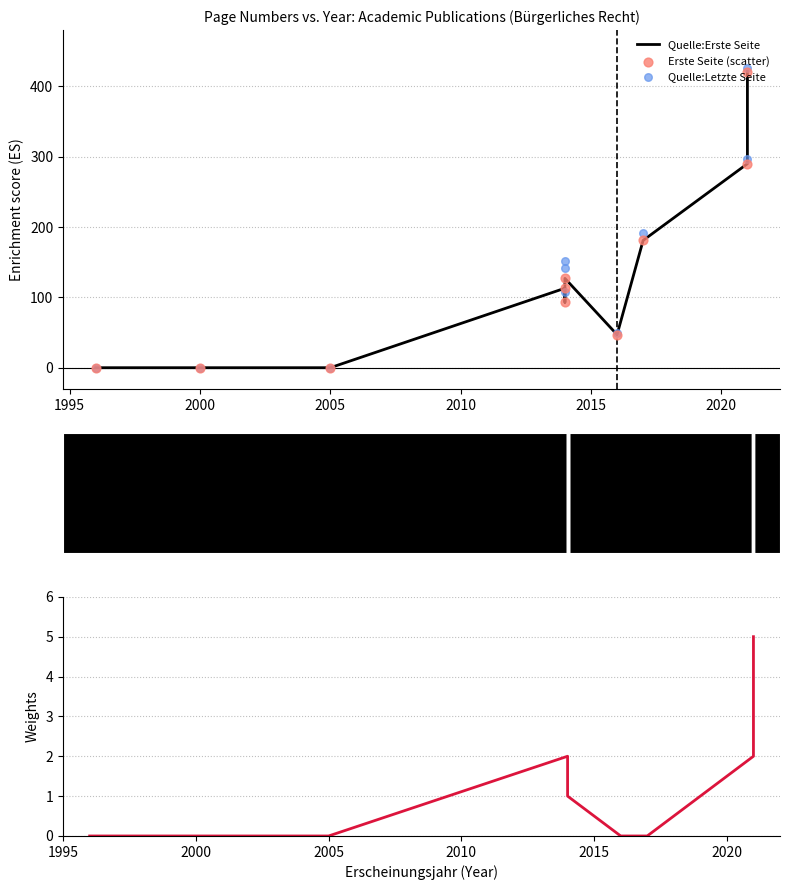

Is the value of Quelle:Erste Seite at 2005 greater than the value of Erste Seite (scatter) at 2010?

Yes